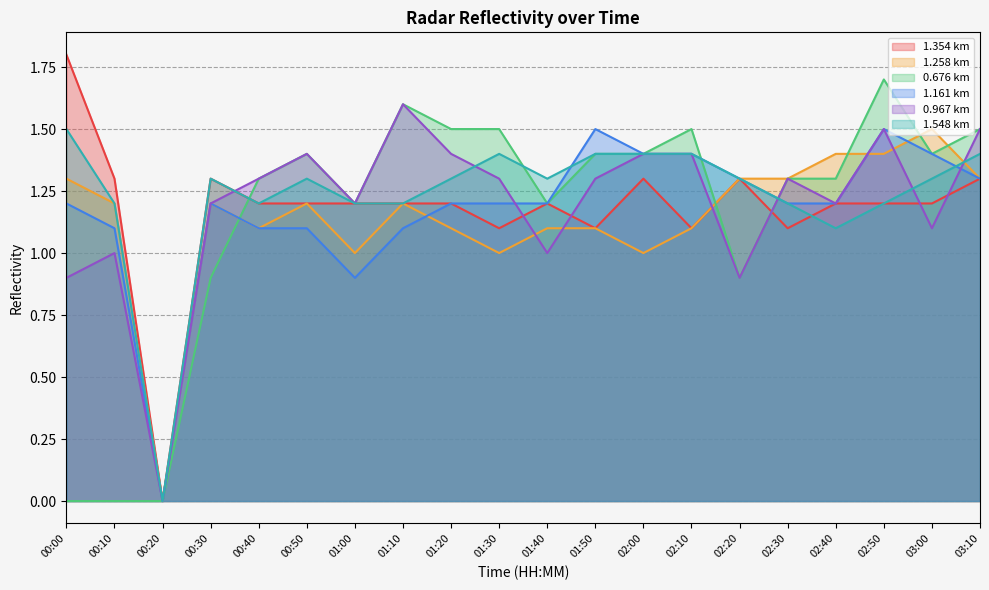

Is it true that 1.548 equals 1.2 at 02:50?

True